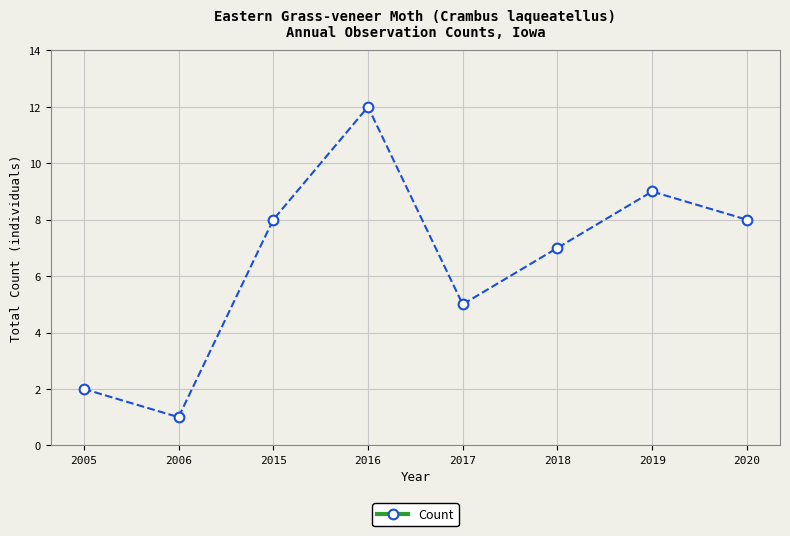

What value does the data have at 2019?

9